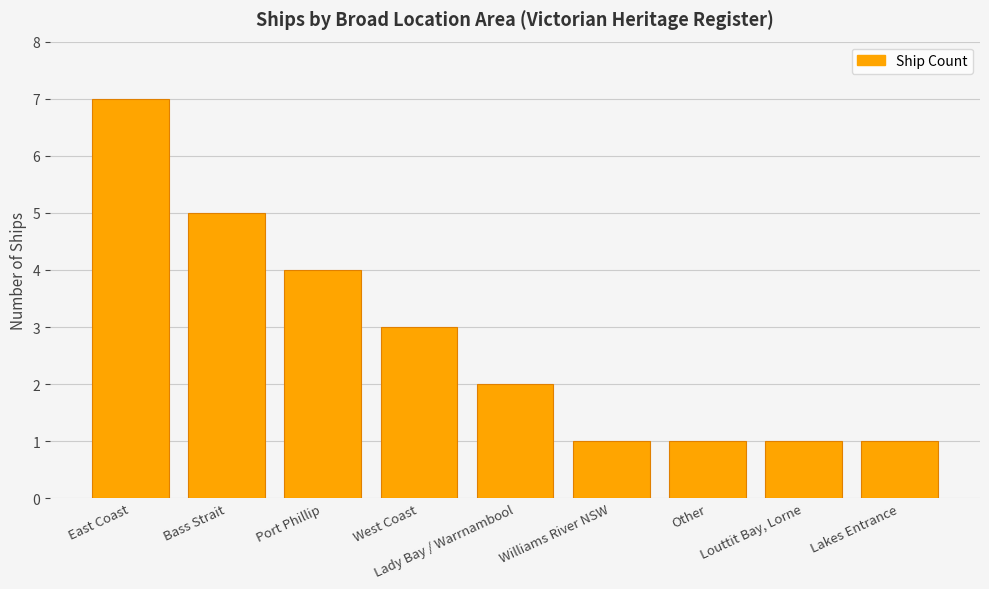

Reading left to right, list all the values displayed in this chart.

East Coast=7	Bass Strait=5	Port Phillip=4	West Coast=3	Lady Bay / Warrnambool=2	Williams River NSW=1	Other=1	Louttit Bay, Lorne=1	Lakes Entrance=1